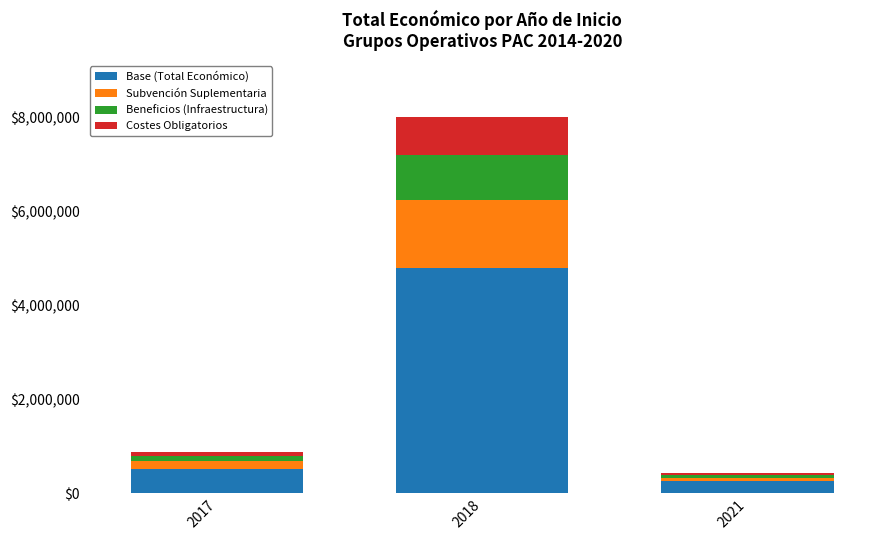

At which category is the sum across all series the highest?

2018